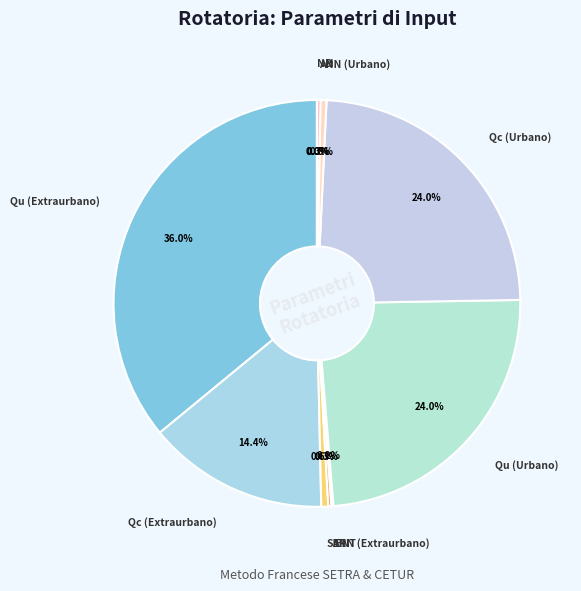

What is the total percentage of Qu (Urbano) and SEP?

24.5%